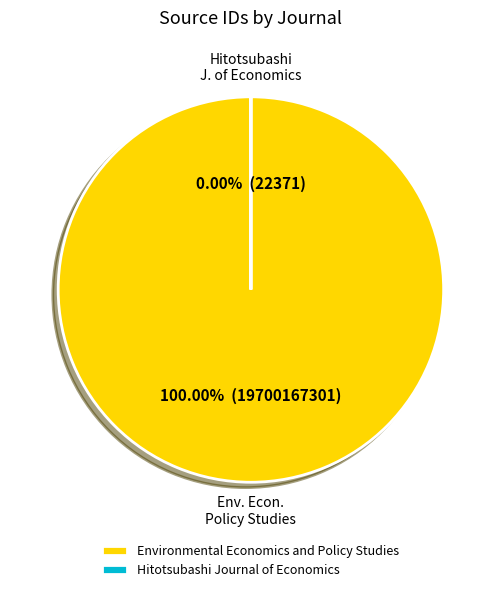

Combined, do Environmental Economics and Policy Studies and Hitotsubashi Journal of Economics account for over 50%?

Yes